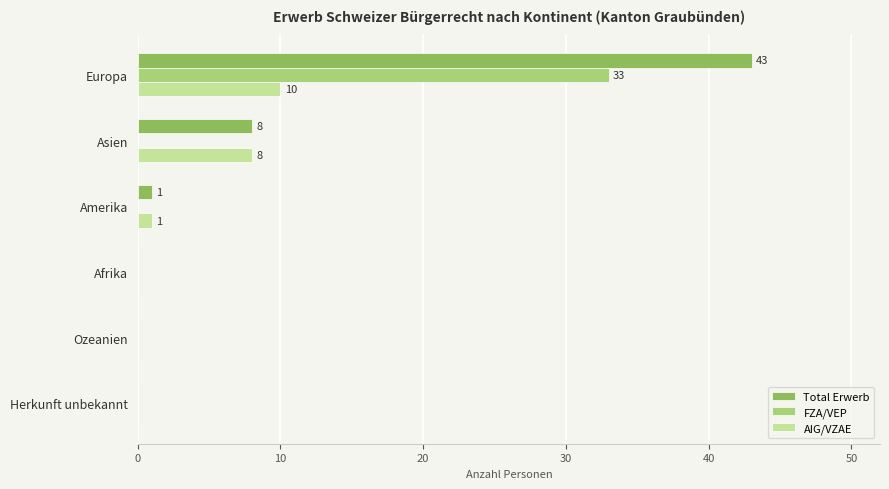

The FZA/VEP series shows 0 at Ozeanien. True or false?

True